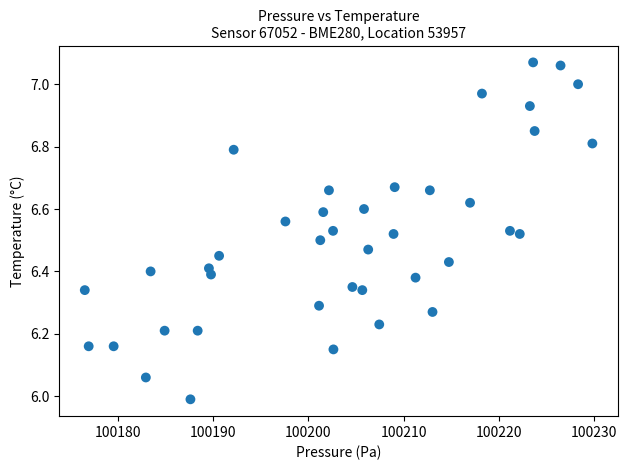

What is the range of X values (max minus min)?

53.3